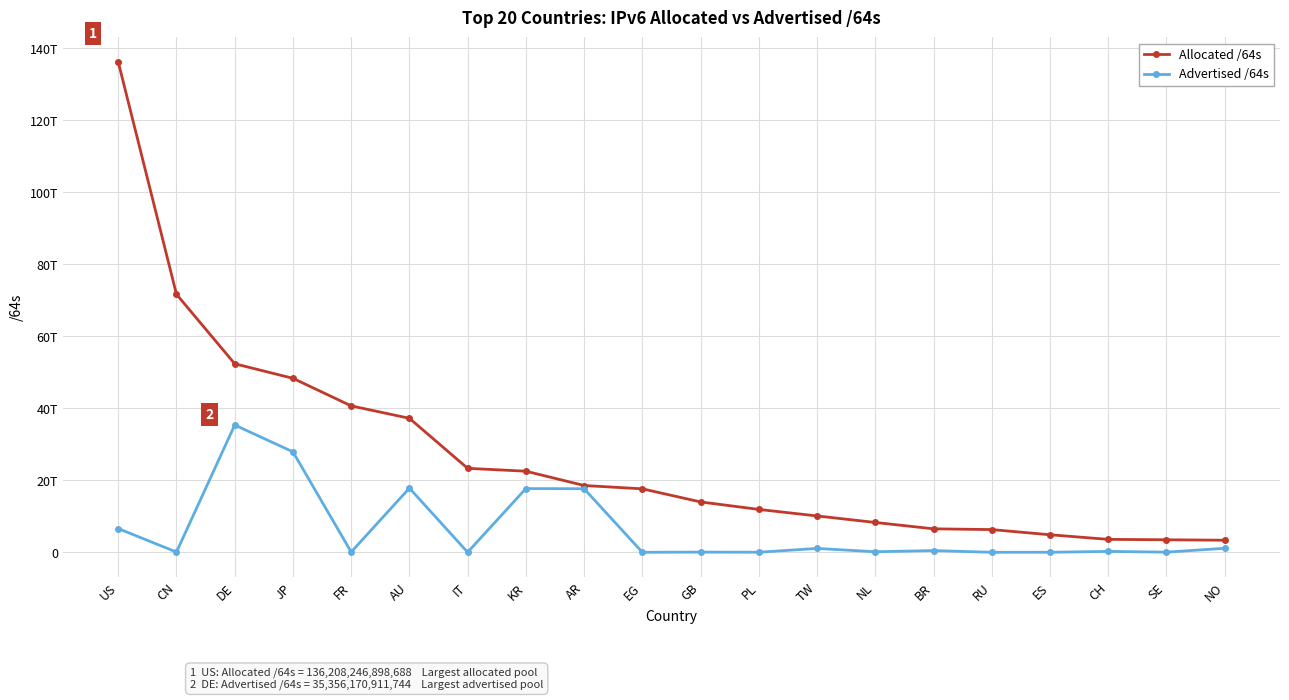

Which series has the largest total across all categories?

Allocated /64s